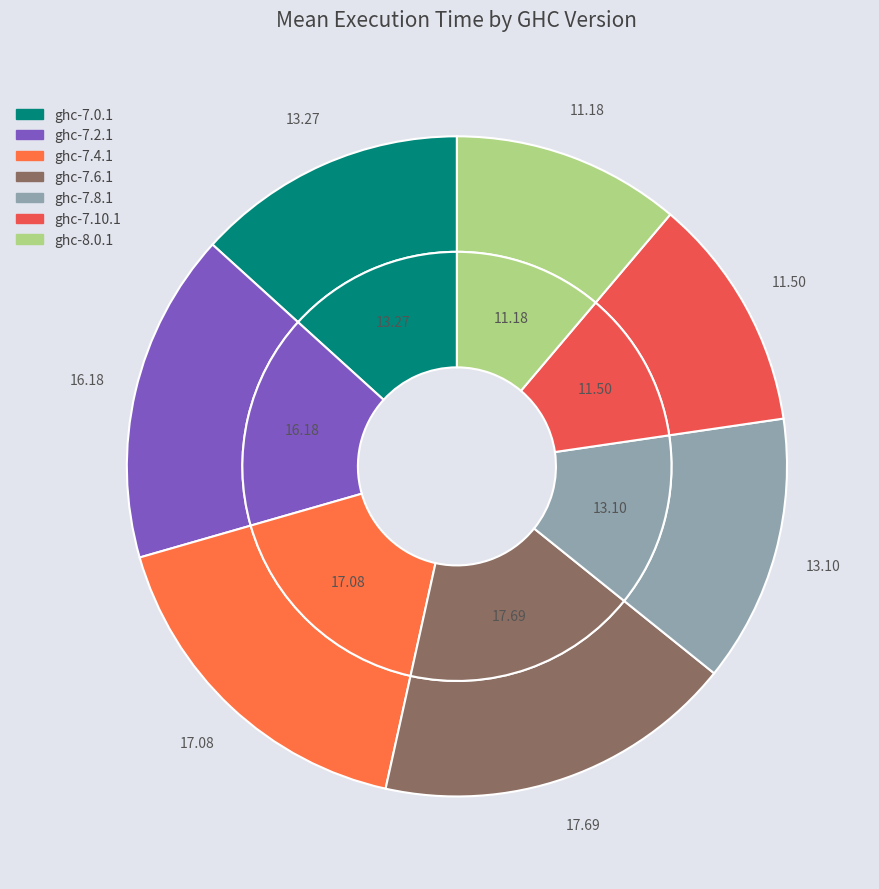

Does ghc-7.2.1 account for over 50% of the chart?

No